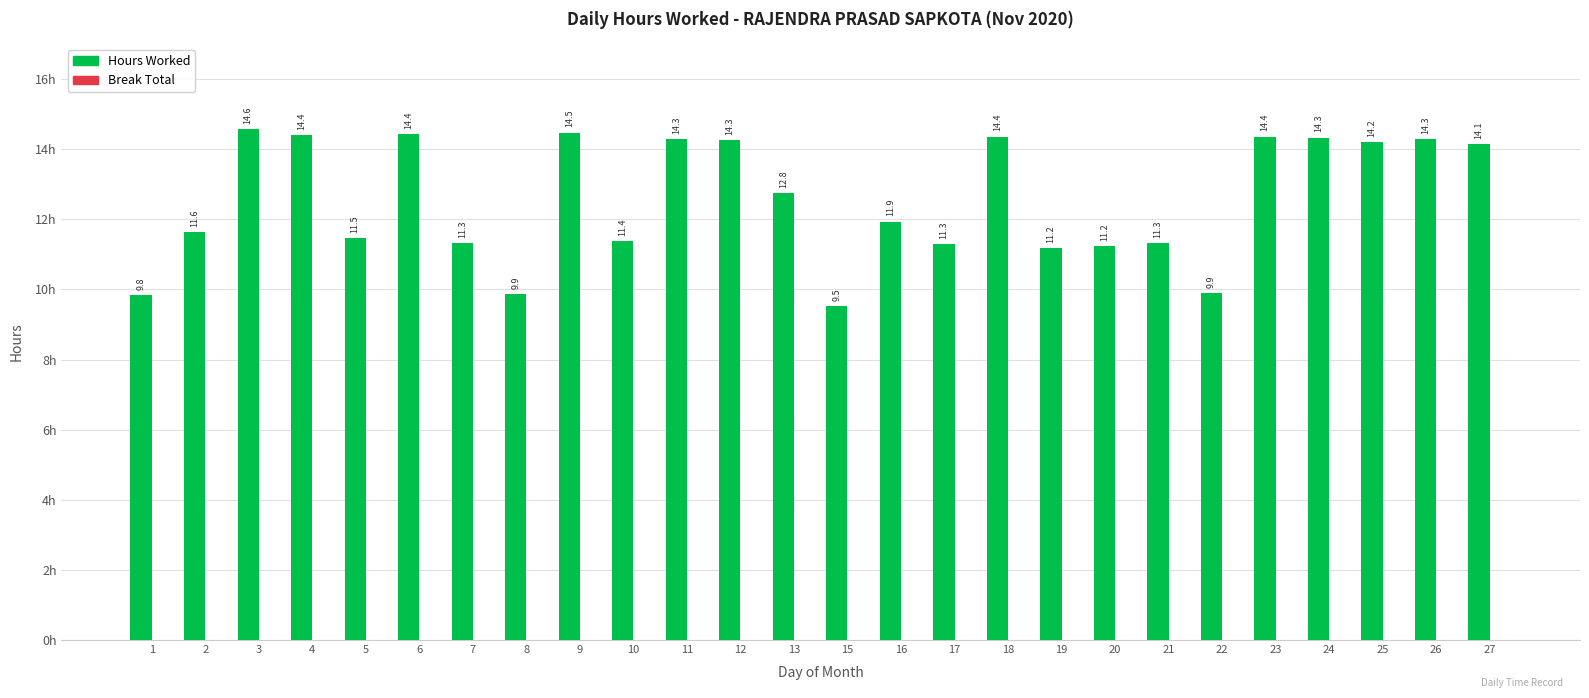

The value at 7 is 11.3. True or false?

True